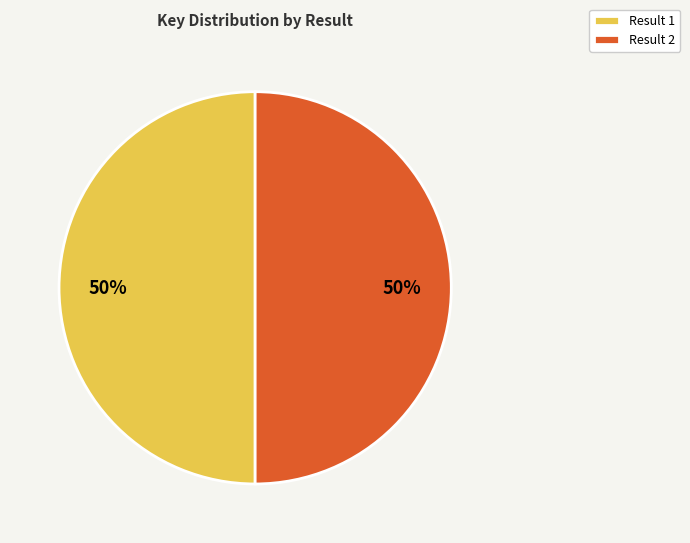

Do Result 1 and Result 2 together represent more than half of the pie?

Yes